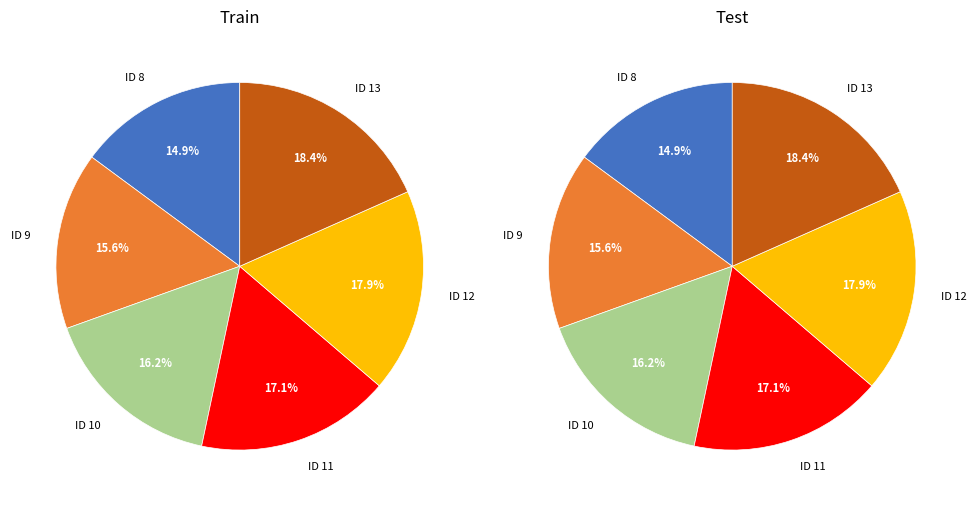

What percentage do 10 and 8 together represent?

31.1%